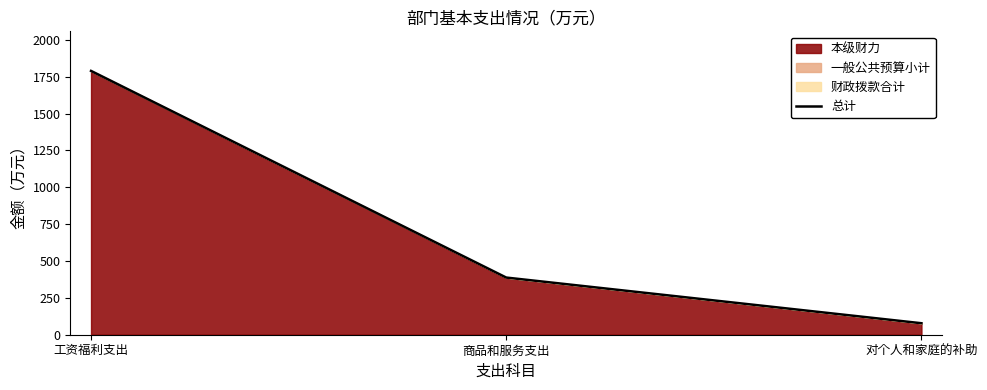

True or false: the data shows 679.8 at 商品和服务支出.

False